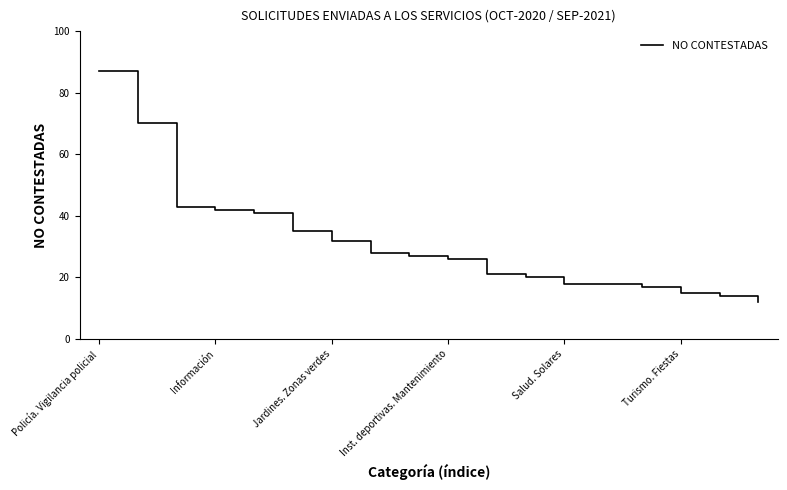

What is the maximum value shown in the chart?

87